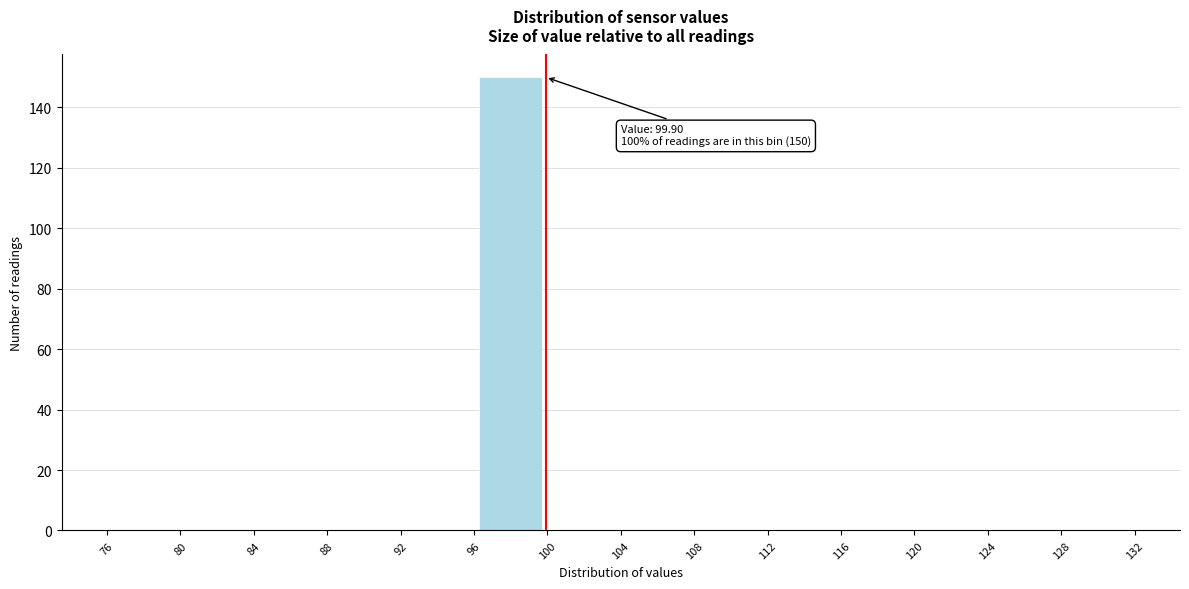

Over which range of the x-axis is the bar tallest?

96 to 100